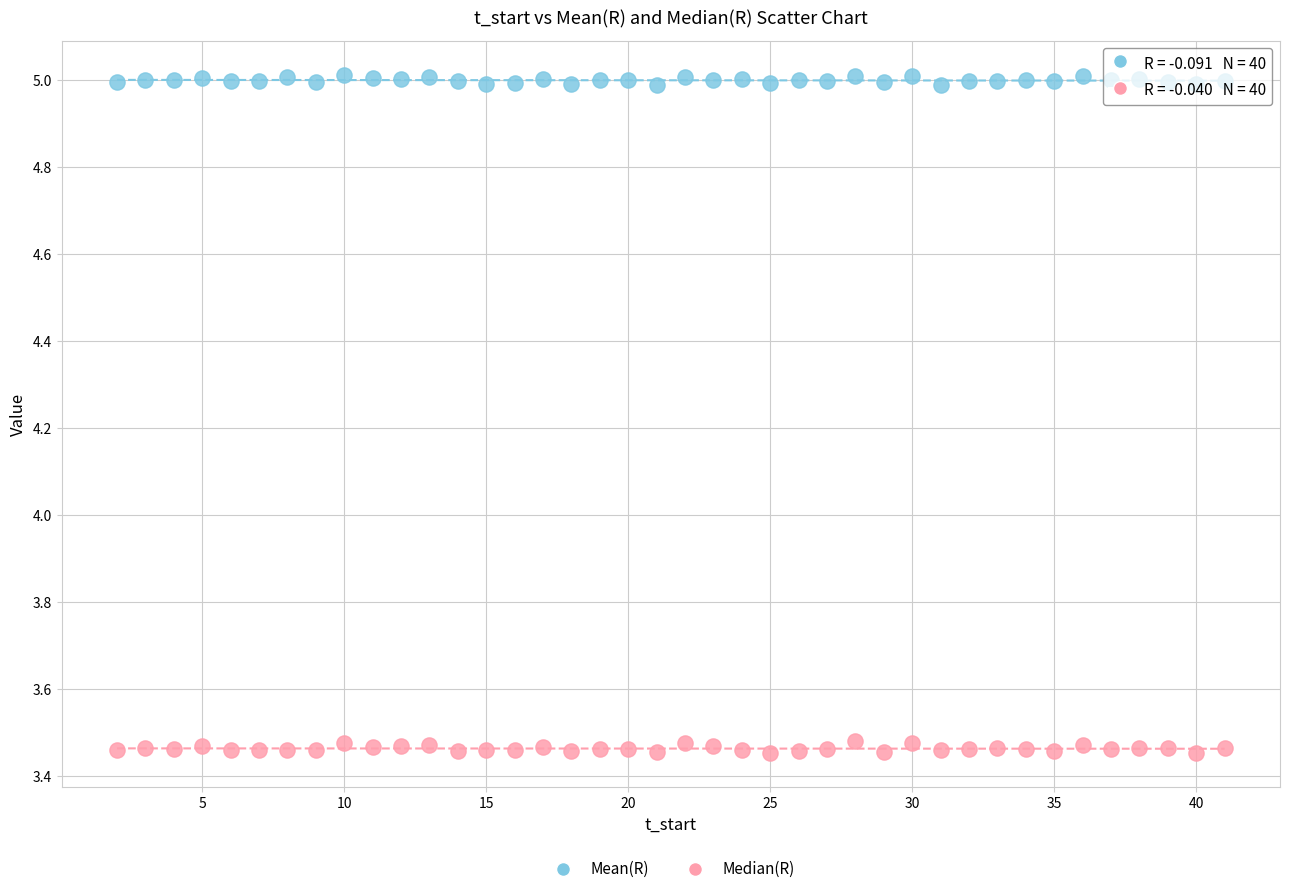

What are all the series names shown in the legend?

Mean(R), Median(R)